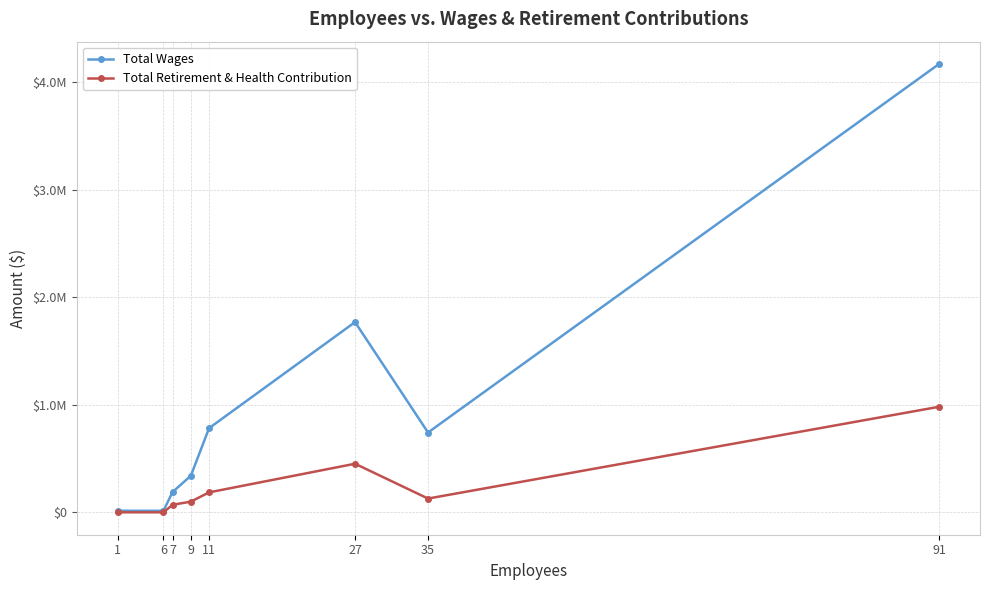

Where does the Total Wages series first go above 742212?

11